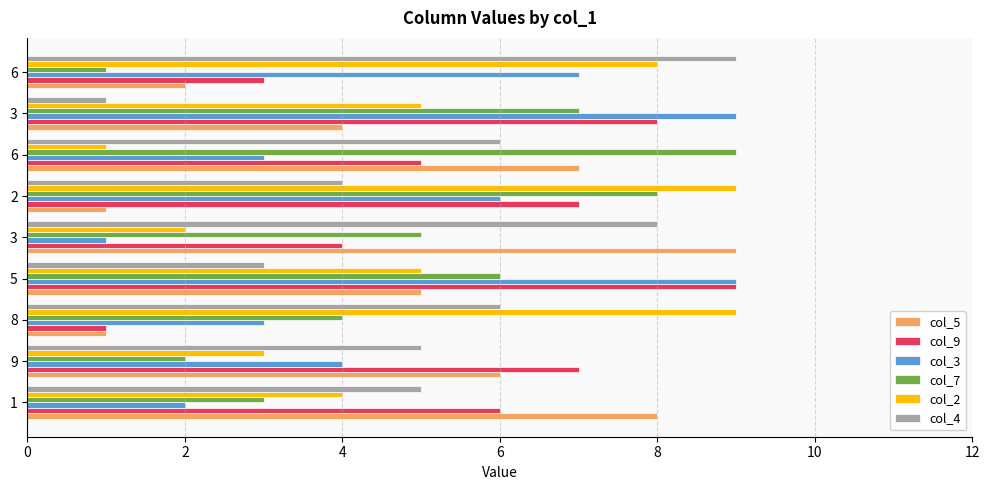

Count the col_9 values in the range 4 to 7.

5